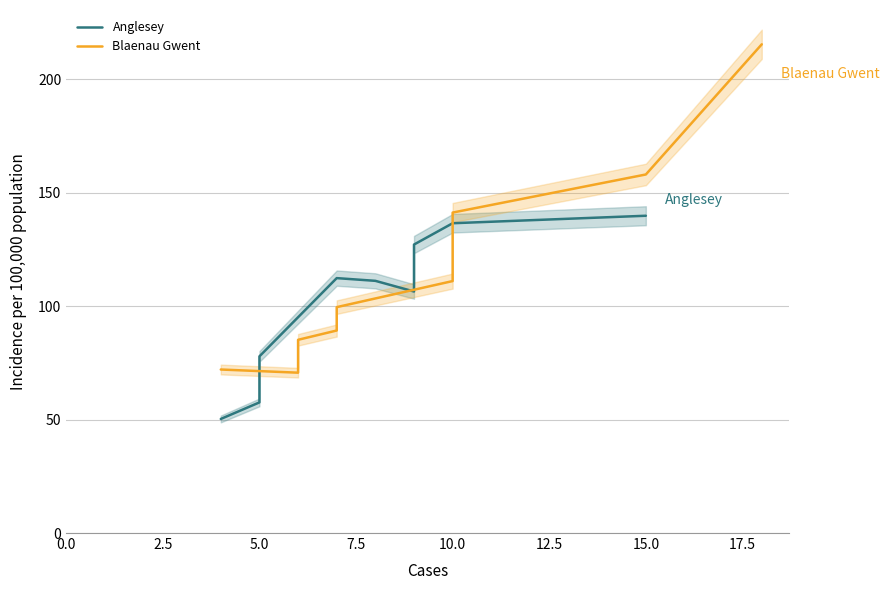

After their last crossing, which series has the higher values: Blaenau Gwent or Anglesey?

Blaenau Gwent